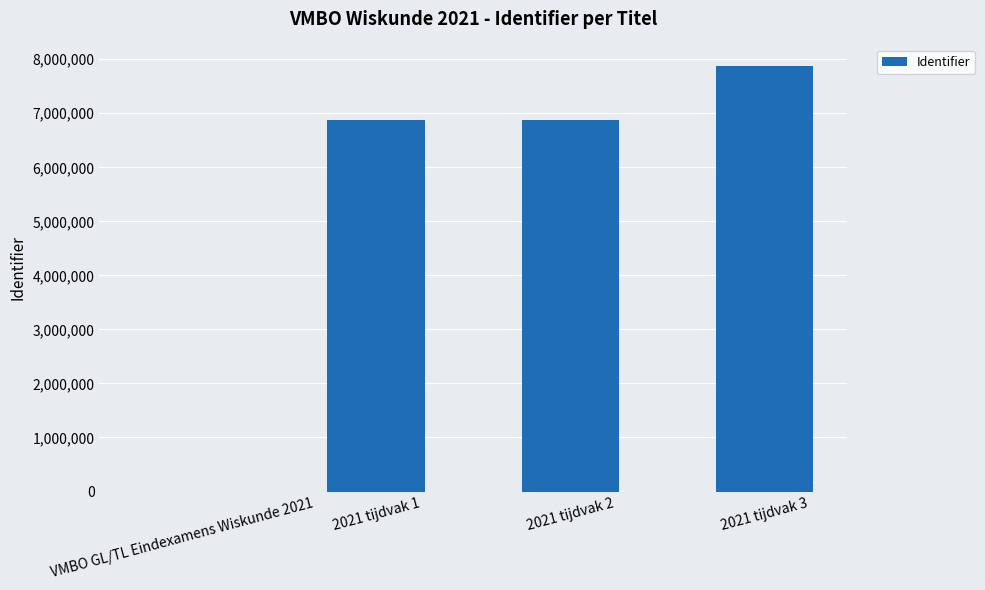

What is the greatest value displayed?

7880039